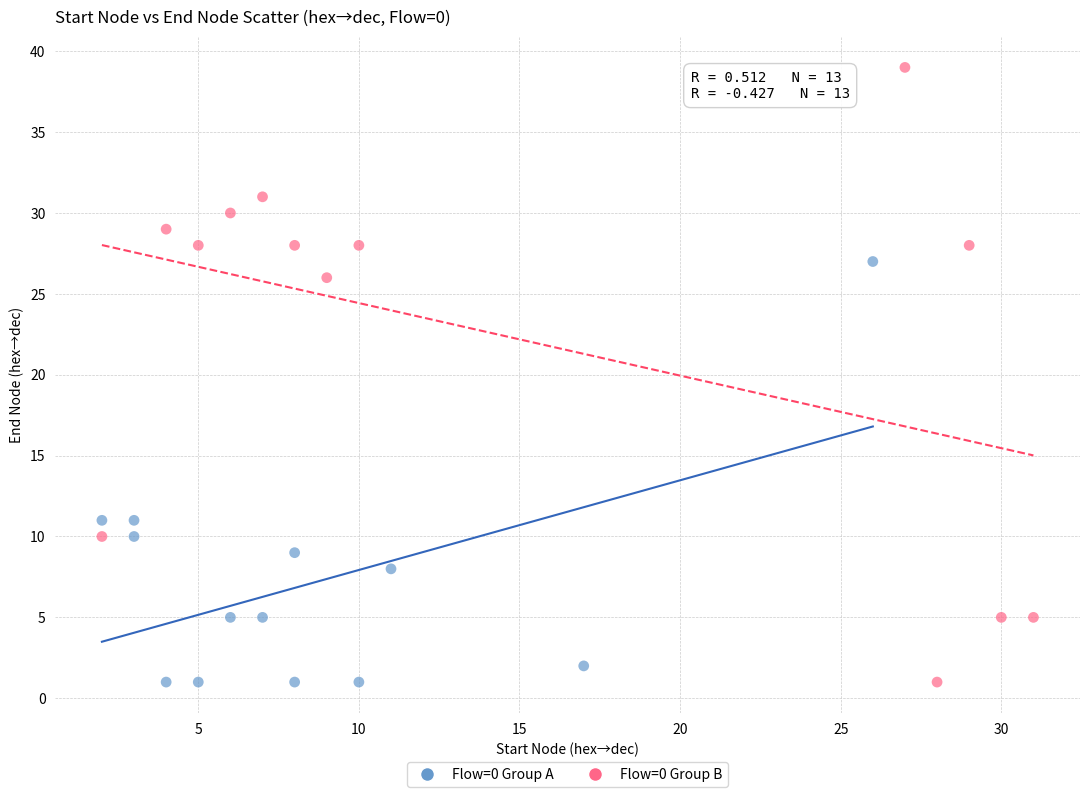

Which series reaches the maximum Y coordinate?

Flow=0 Group B